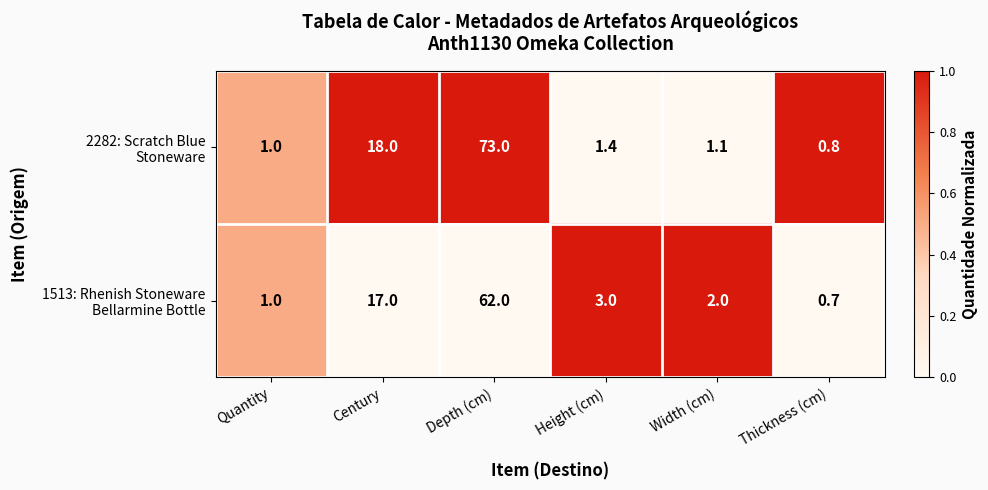

What is the spread (max minus min) of values at Depth (cm)?

11.0